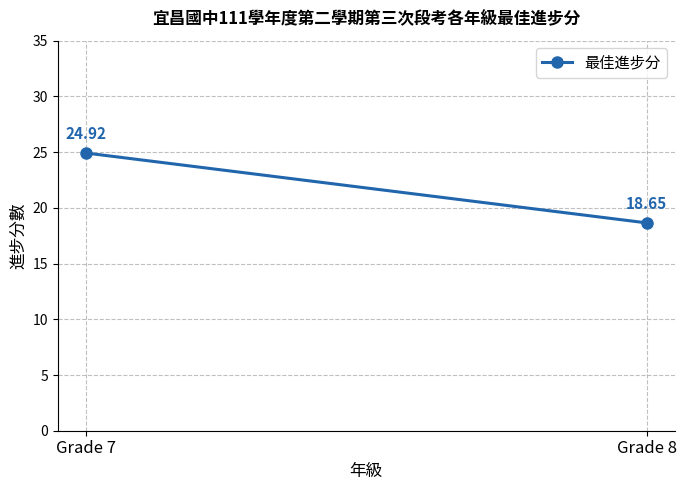

Approximately how many times larger is the value at Grade 7 compared to Grade 8?

1.3